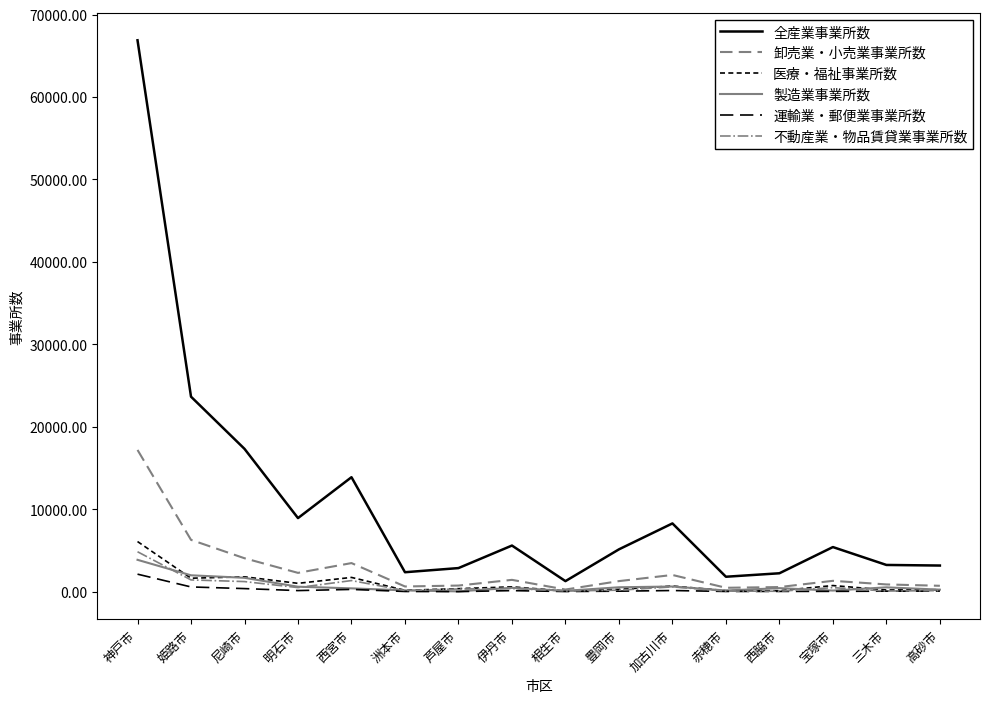

What is the sum of the 製造業事業所数 values at 尼崎市 and 加古川市?

2333